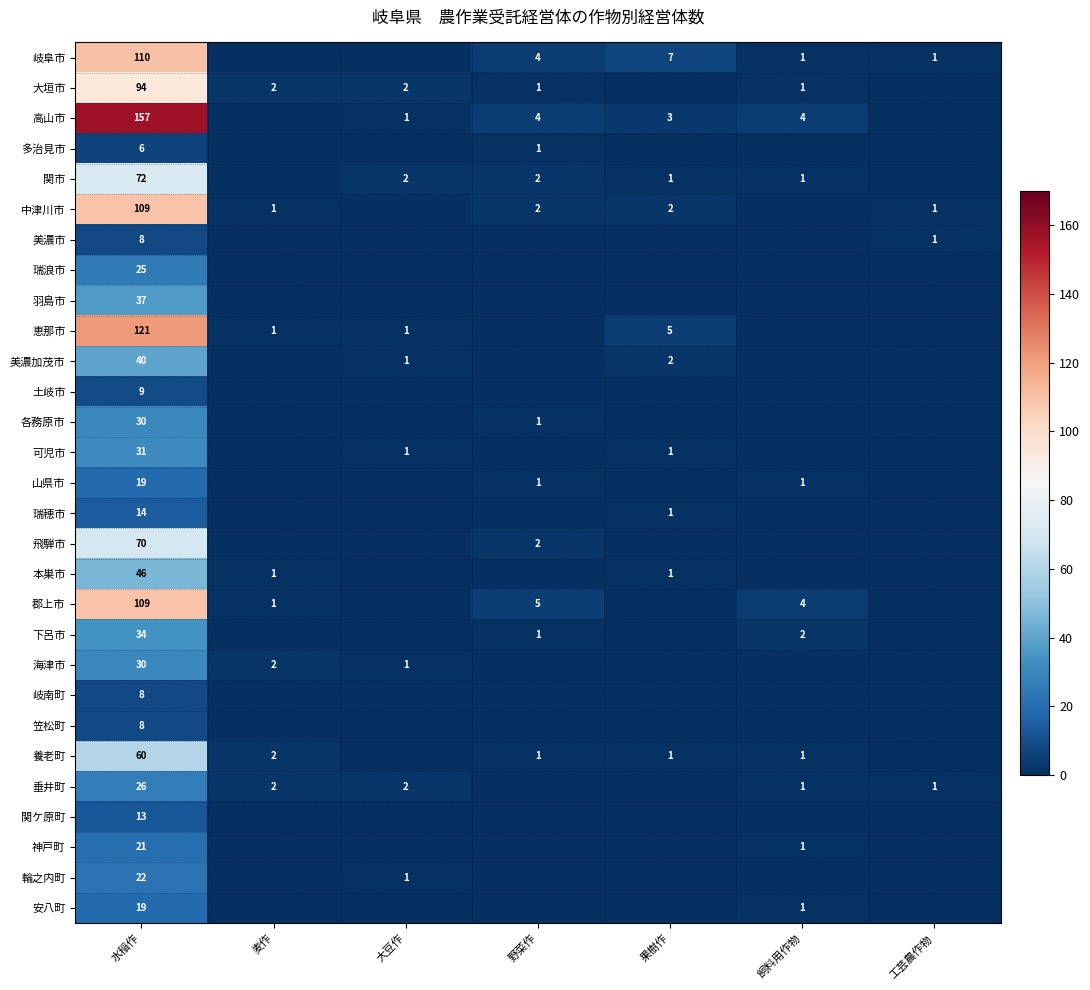

The value of 美濃加茂市 at 大豆作 is 2. True or false?

False